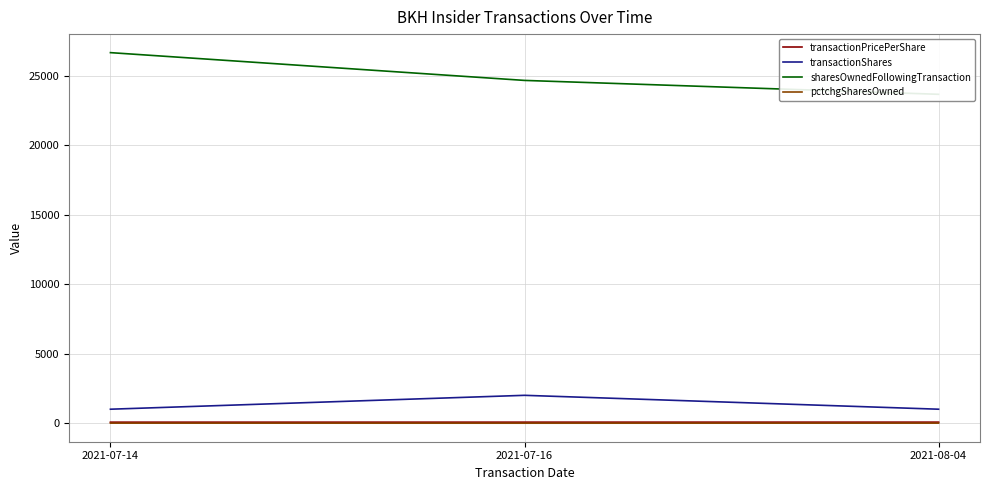

Between 2021-07-14 and 2021-08-04, which series saw the biggest shift?

sharesOwnedFollowingTransaction